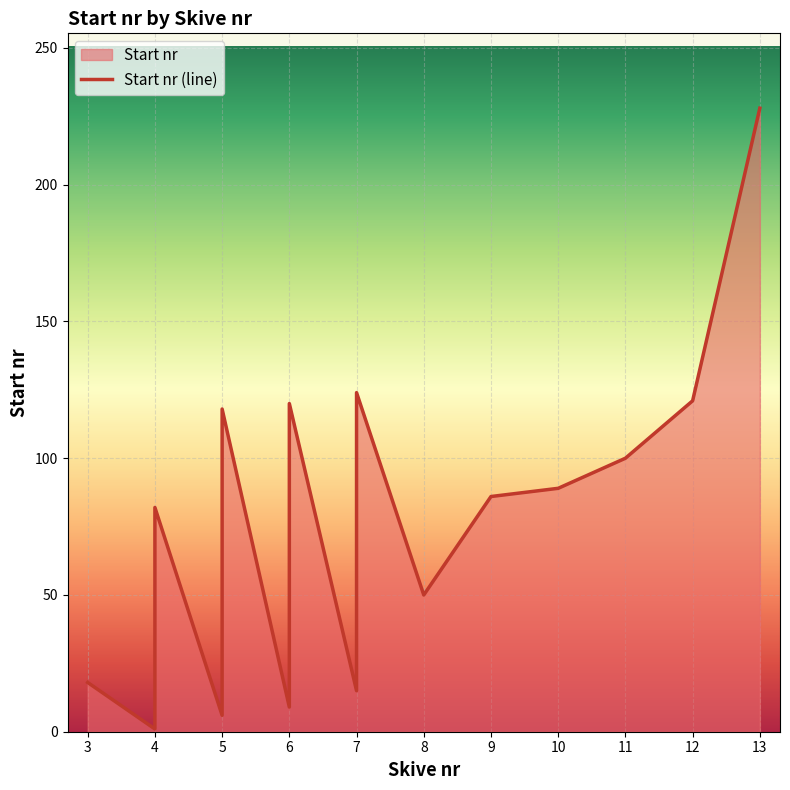

How many values are below 86?

7